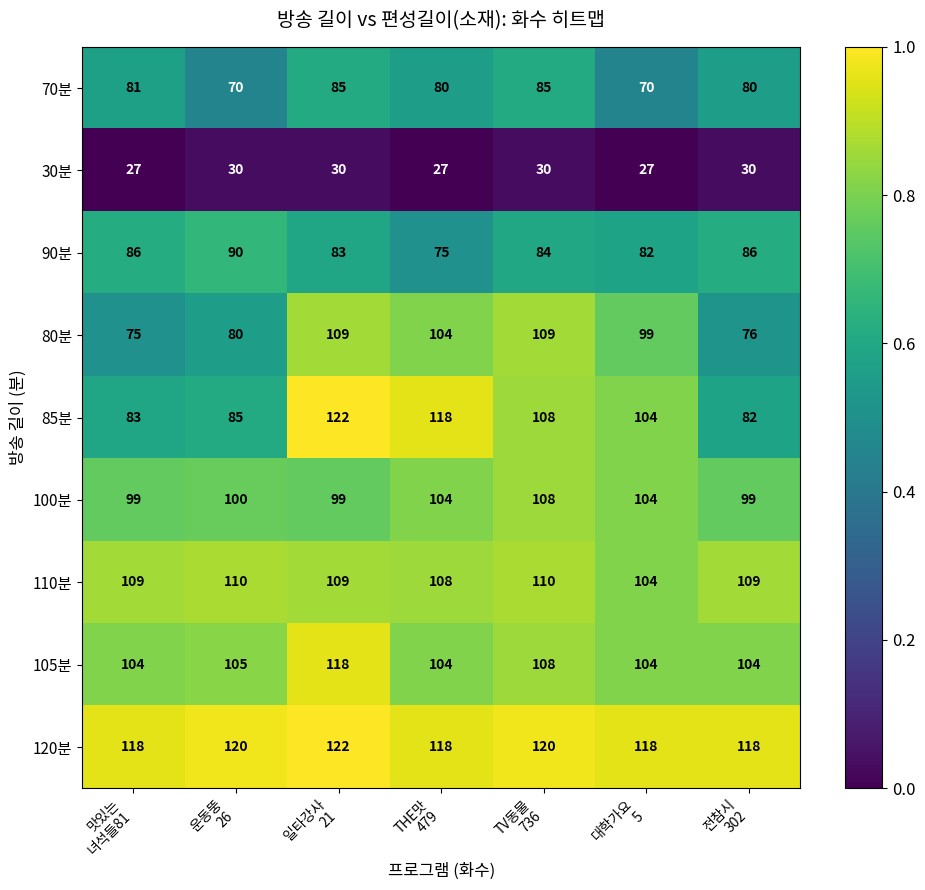

Which series has the largest total across all categories?

120분